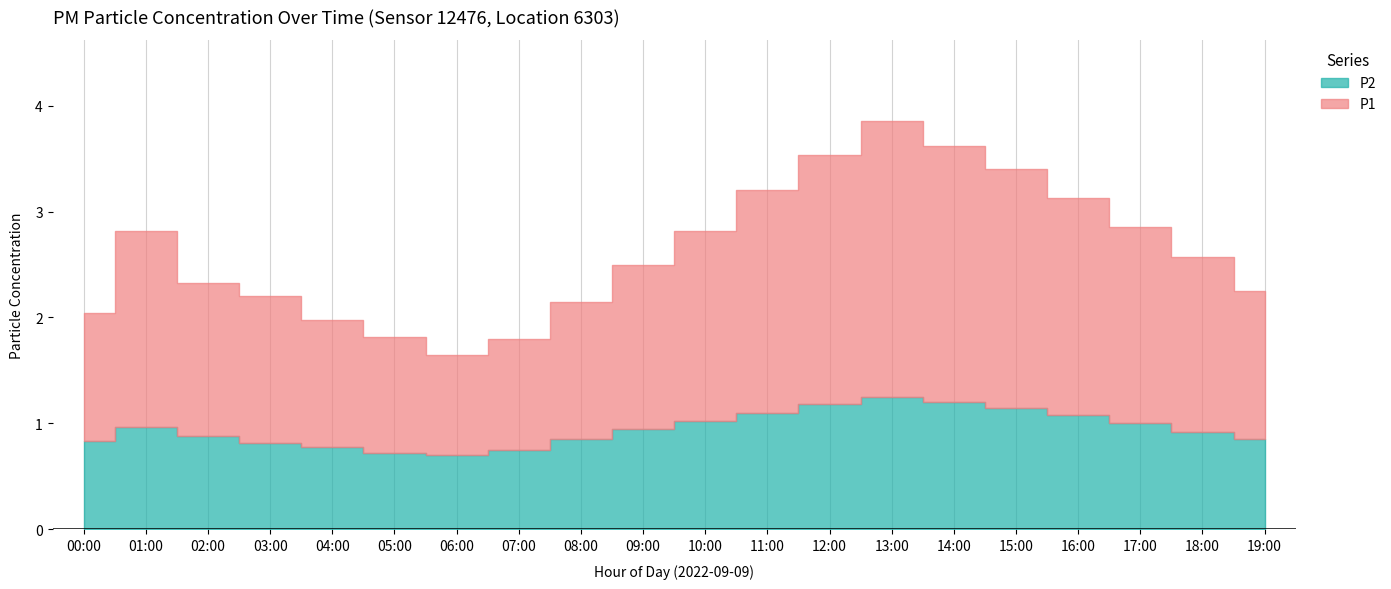

The P1 series shows 1.1 at 05:00. True or false?

True